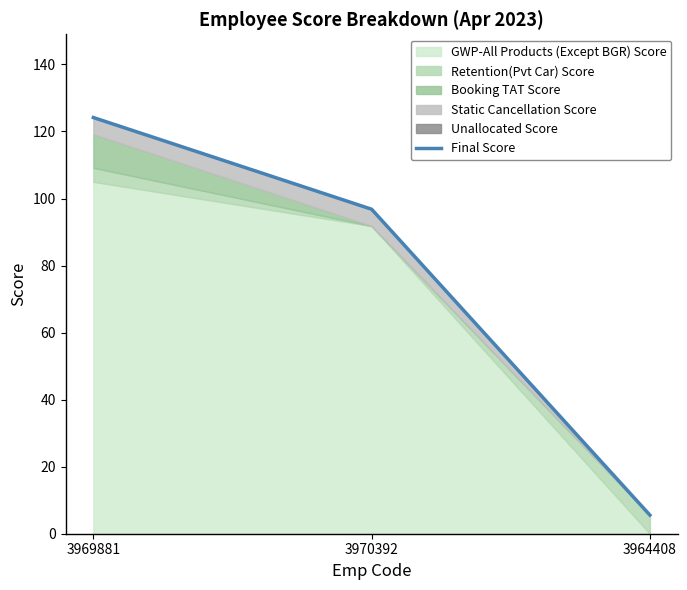

Between 3970392 and 3964408, which is larger?

3970392